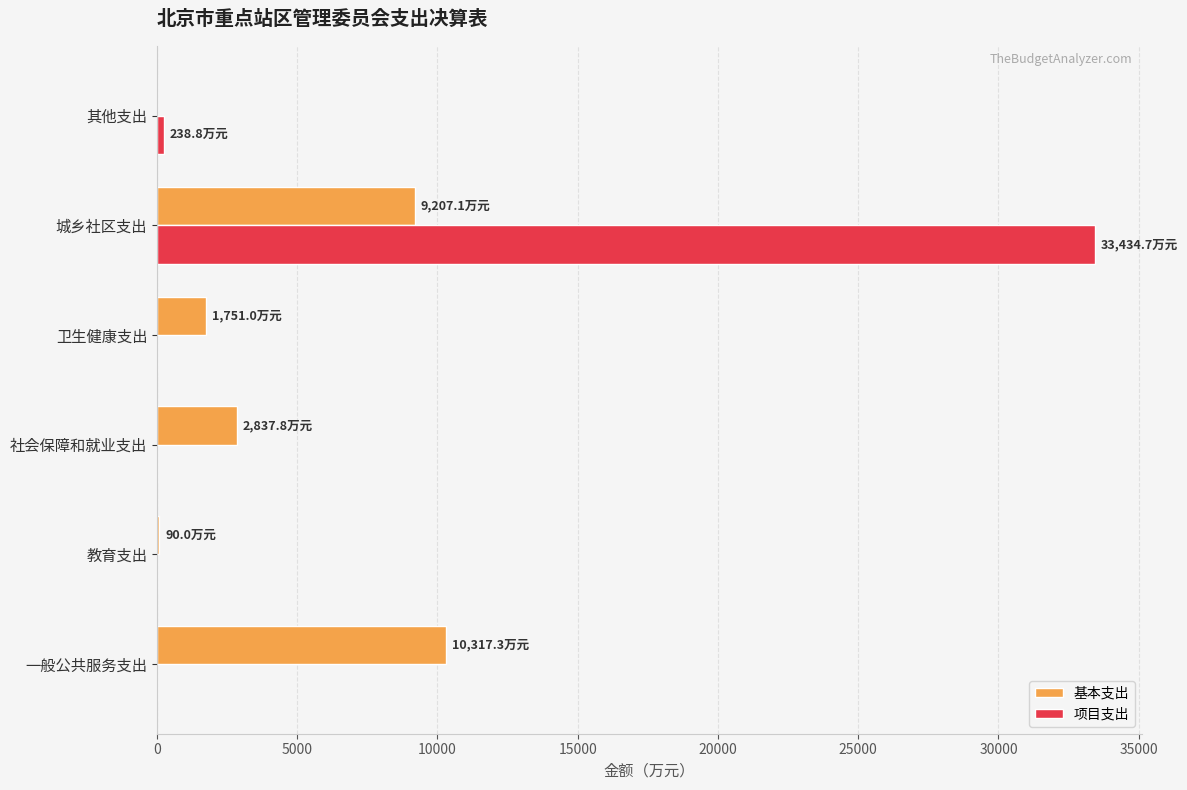

Between 卫生健康支出 and 城乡社区支出, which series saw the biggest shift?

项目支出